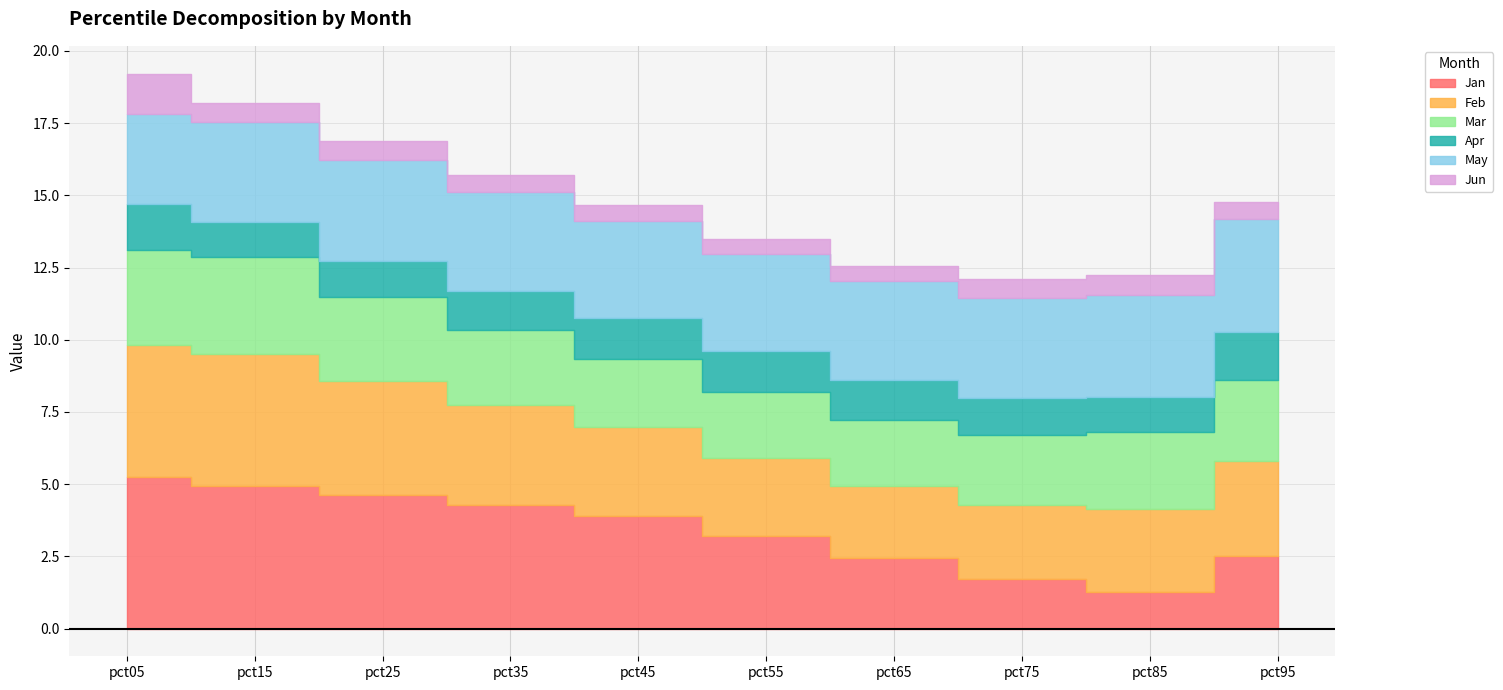

At which category is the sum across all series the highest?

pct05